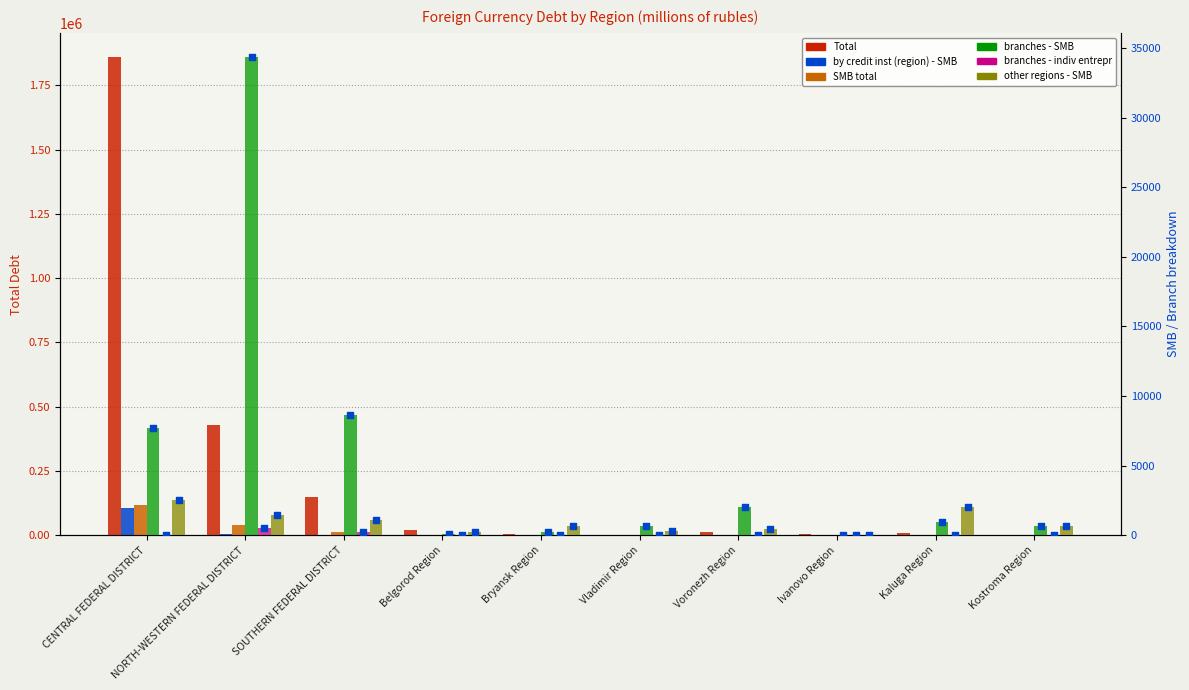

What is the total value across all series at Kaluga Region?

15256